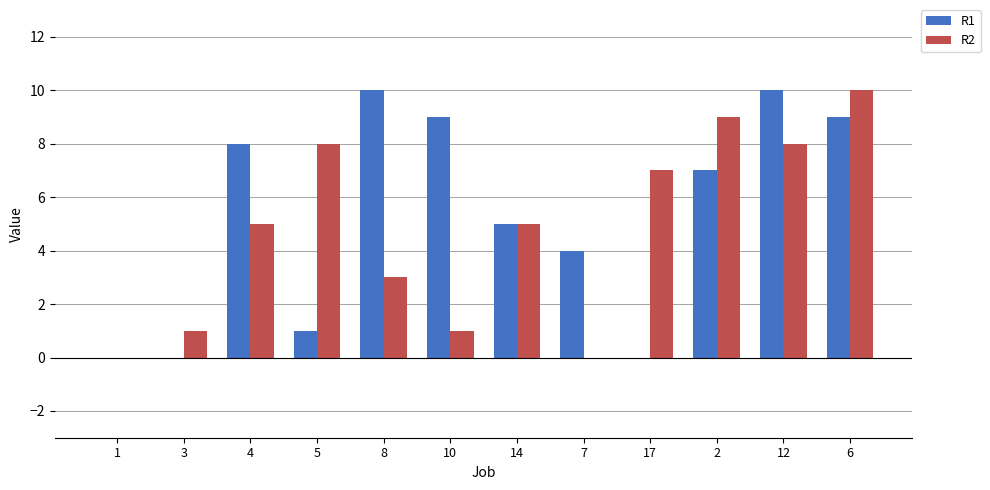

Count the number of data series in this chart.

2